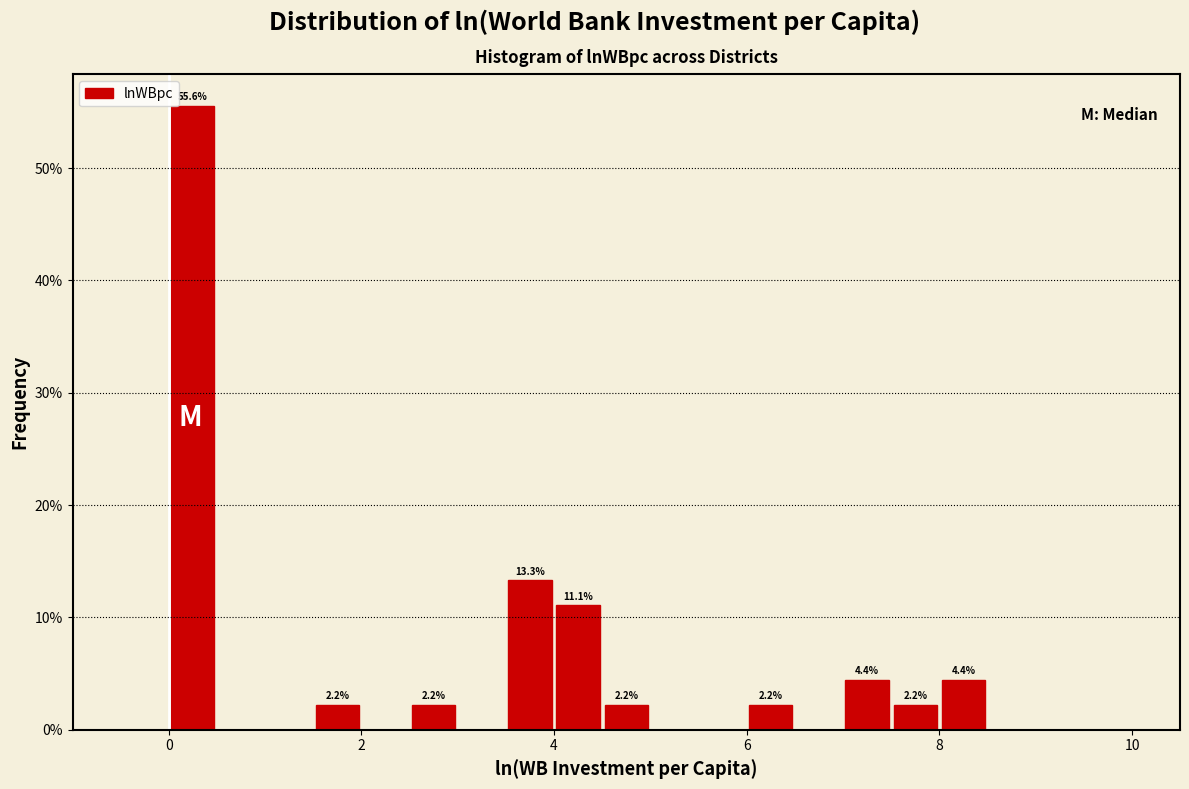

Read against the x-axis, roughly where is the centre of the tallest bar?

0.2